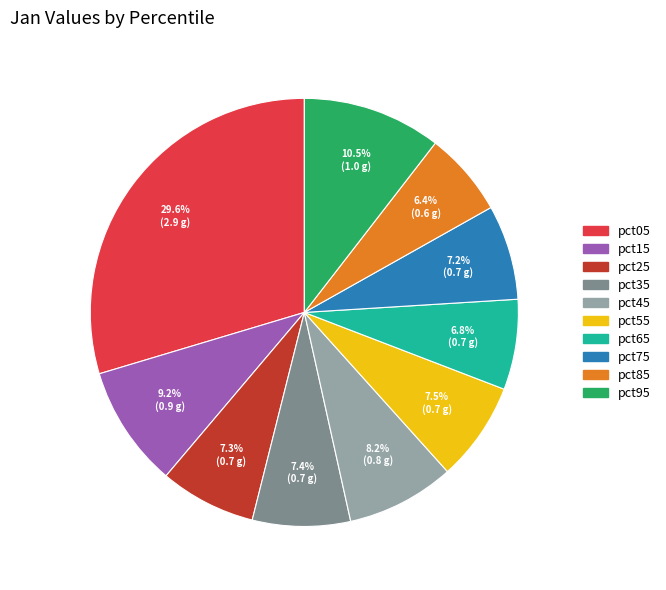

To the nearest percent, what portion does pct75 represent?

7%